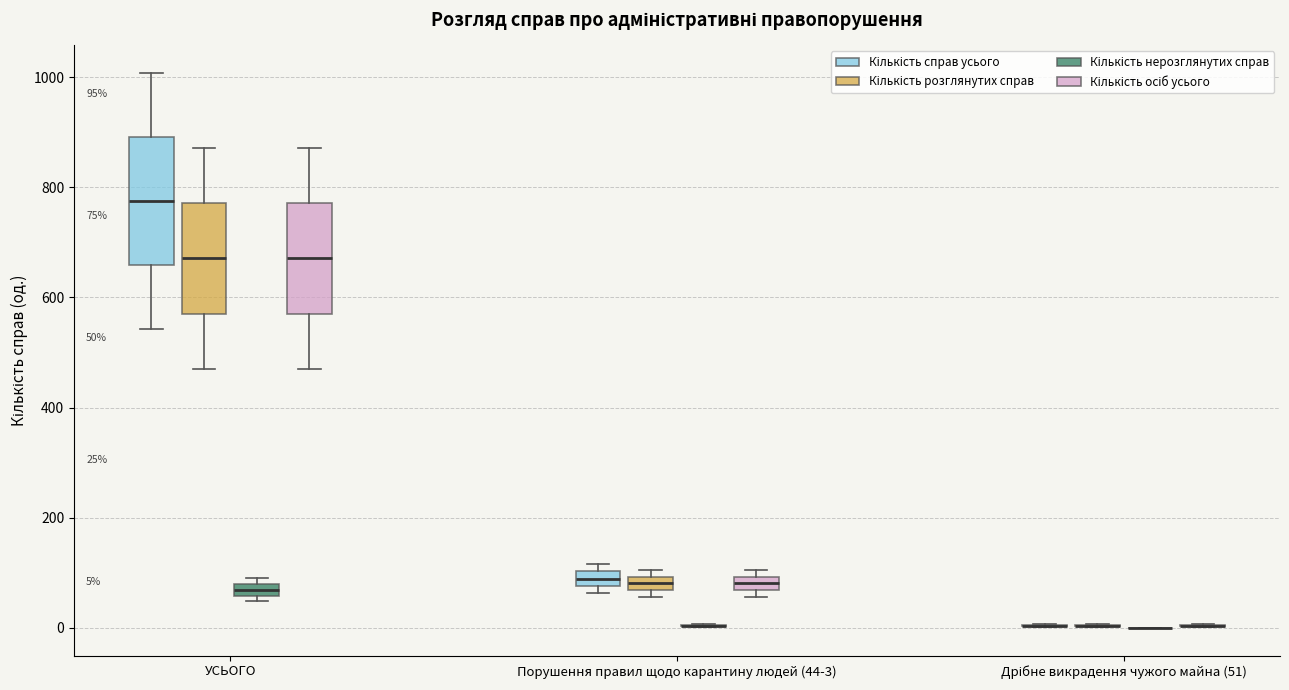

Comparing the boxes themselves (not the whiskers), which one is the tallest?

УСЬОГО (Кількість справ усього)